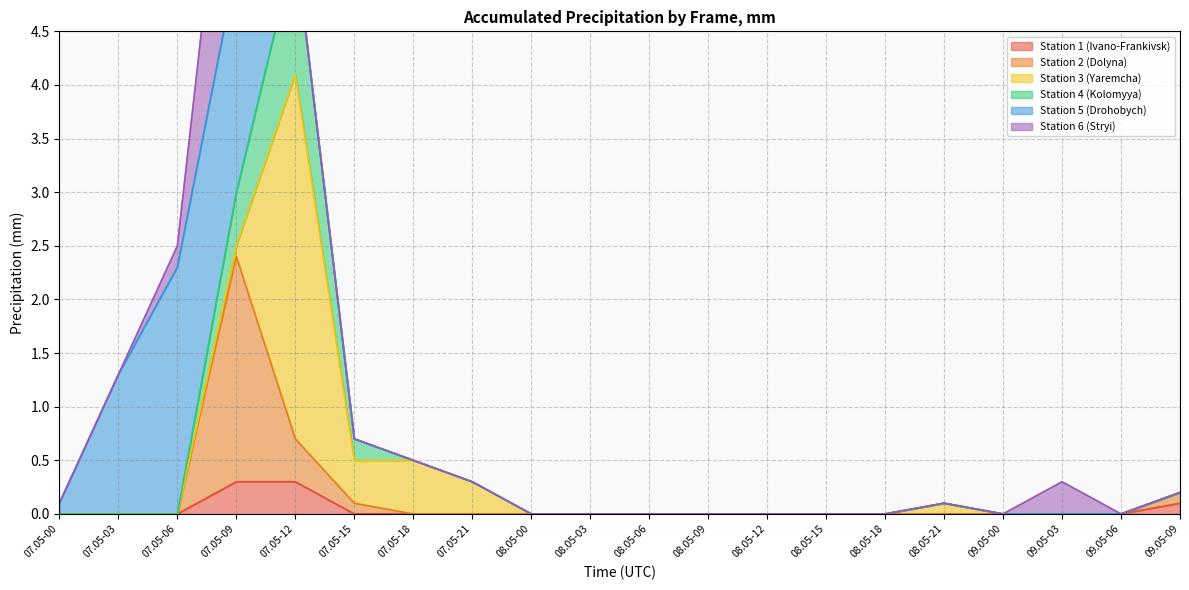

True or false: Station 4 (Kolomyya) and Station 1 (Ivano-Frankivsk) intersect in this chart.

False